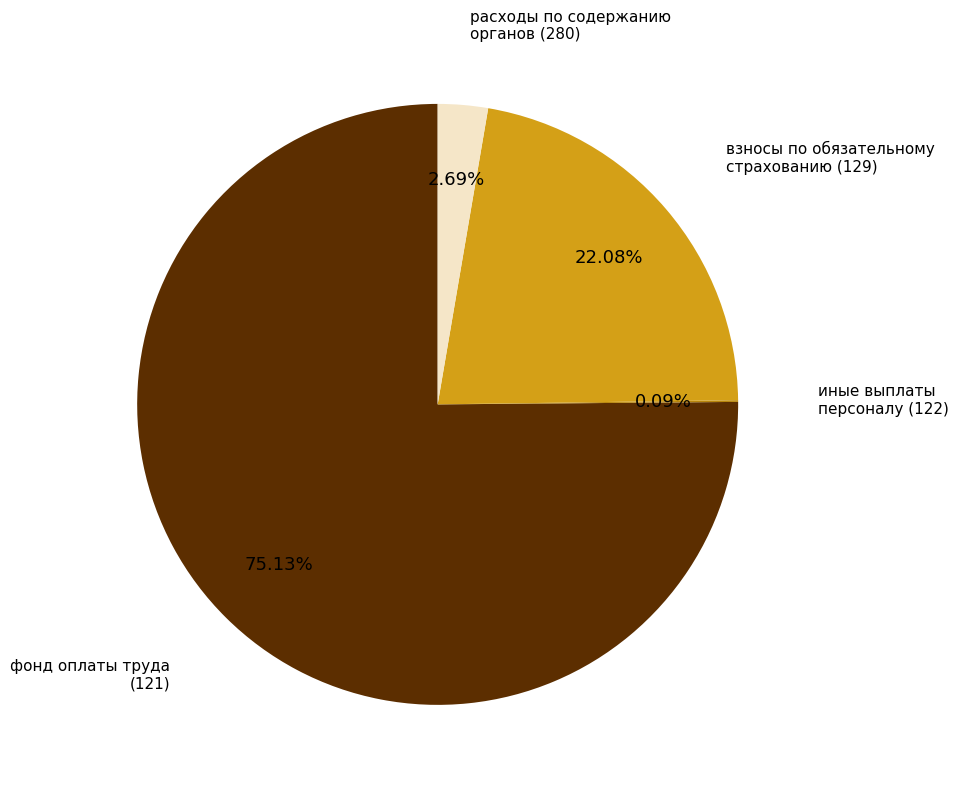

Is there a majority slice in this chart?

Yes